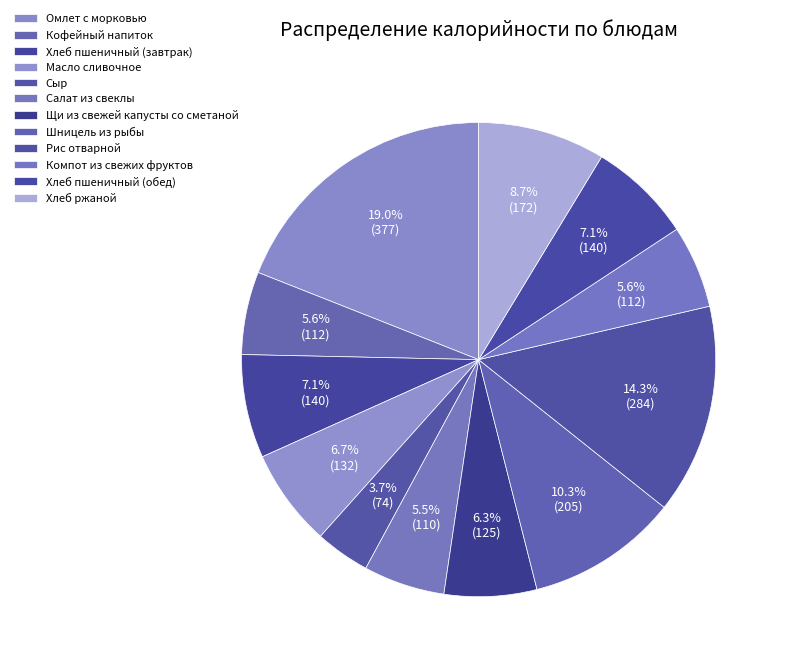

Is there a majority slice in this chart?

No